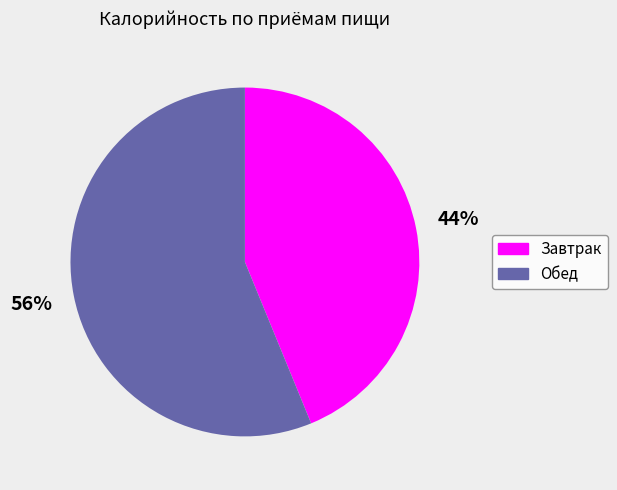

To the nearest percent, what percentage of the pie is Завтрак?

44%